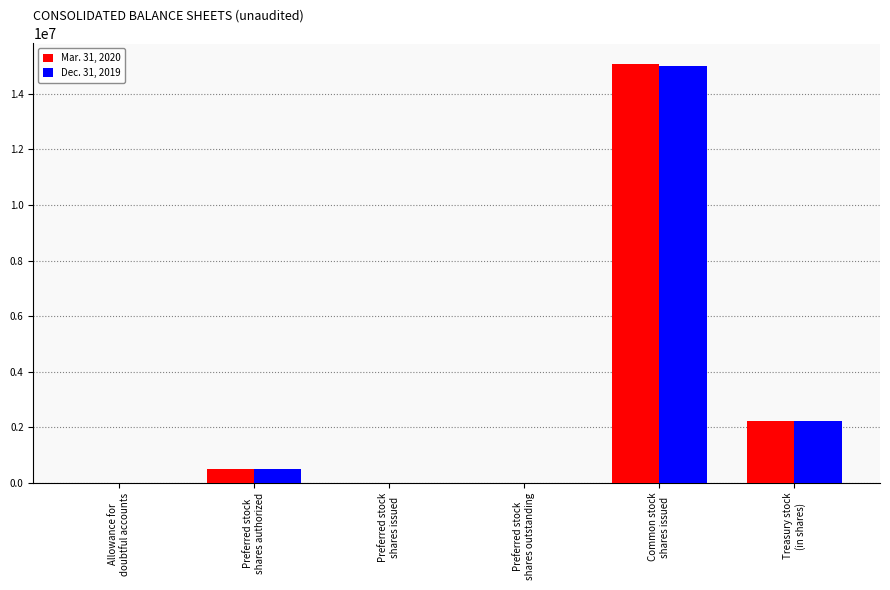

What is the maximum value for Mar. 31, 2020?

15058804